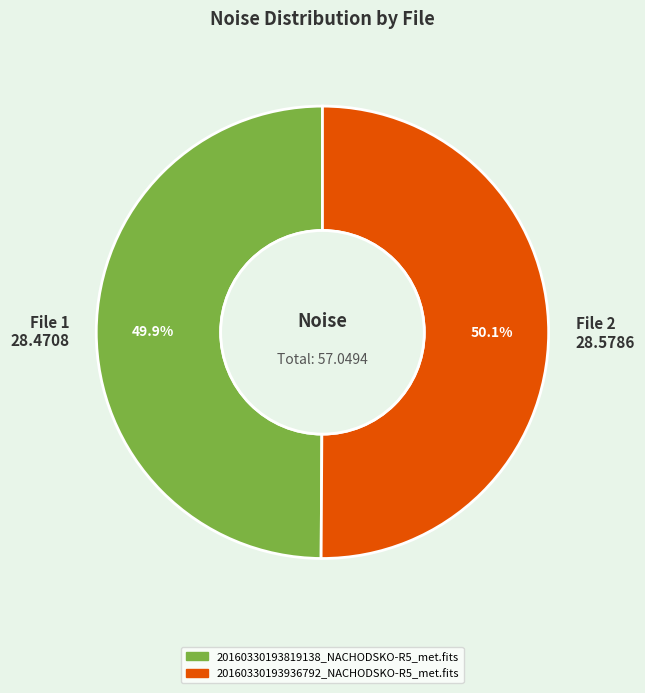

Is there a majority slice in this chart?

Yes